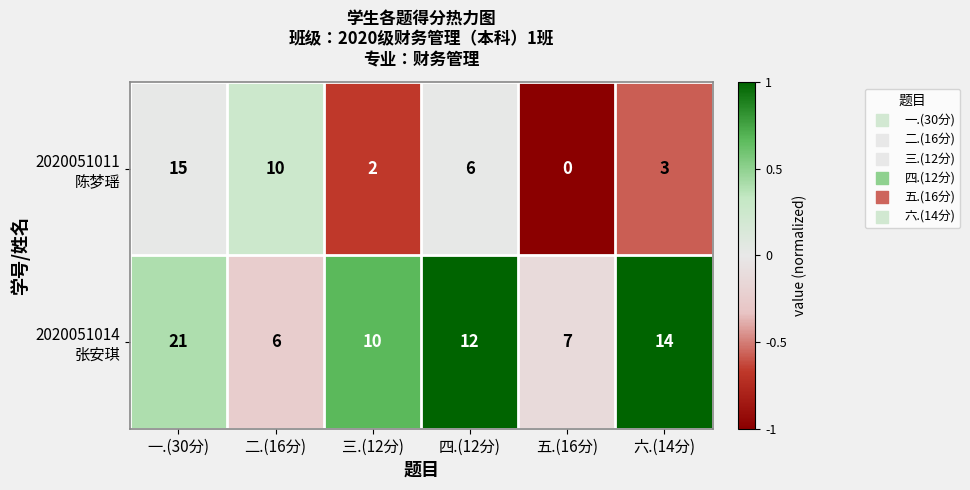

Which label corresponds to the smallest value in the chart?

五.(16分)